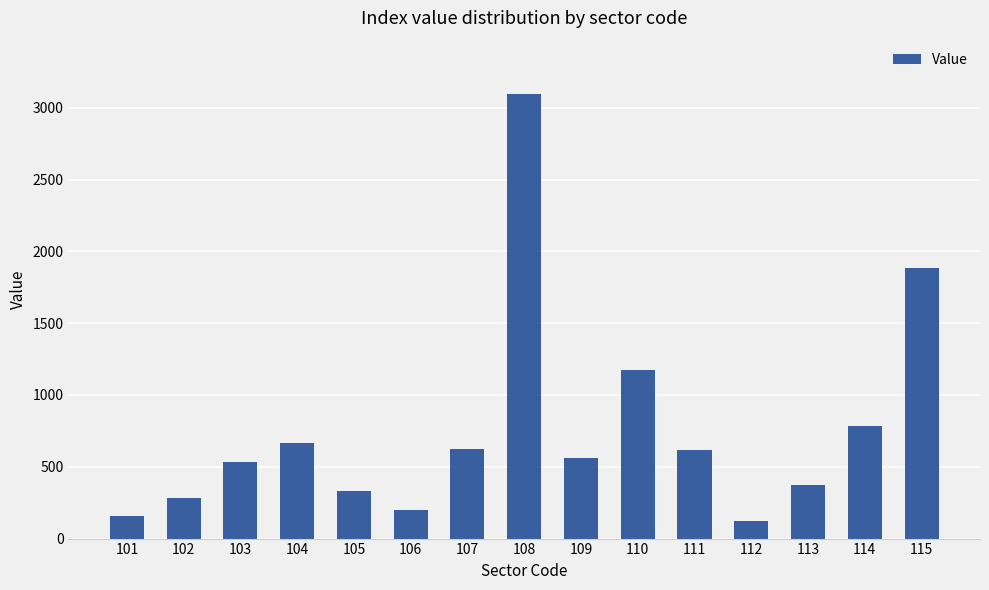

At which category does the chart reach its minimum across all series?

112